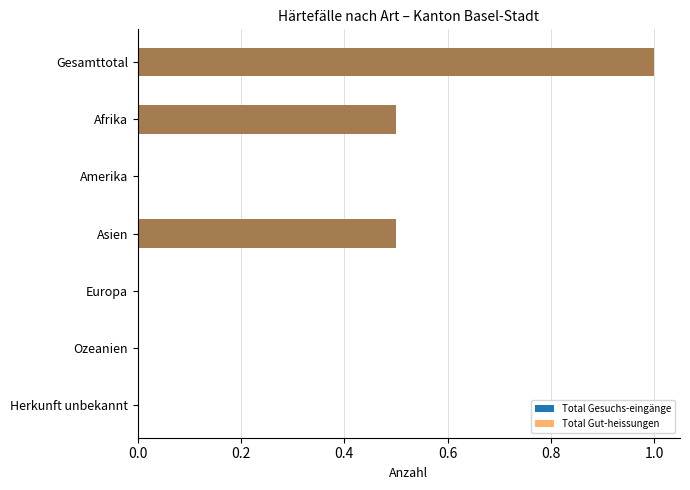

The value of Total Gesuchs-eingänge at Europa is 0.0. True or false?

True